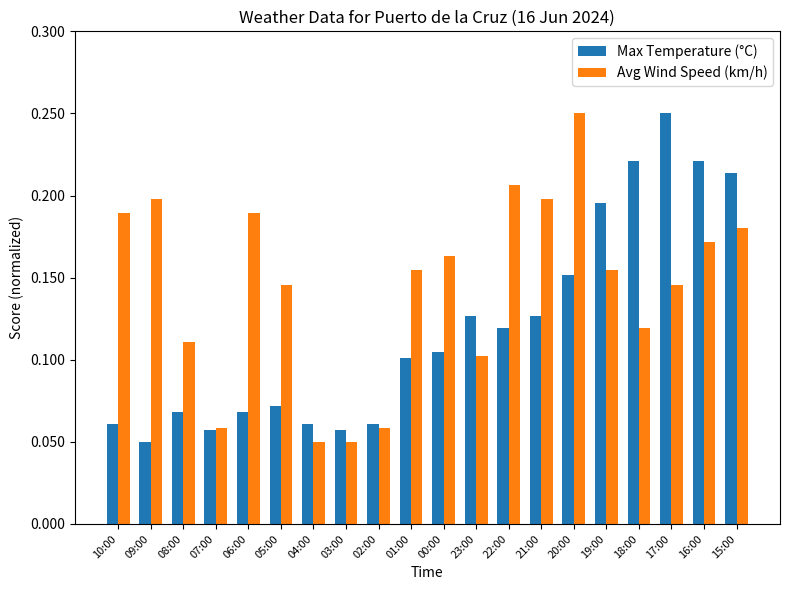

The value of Max Temperature (°C) at 05:00 is 0.1. True or false?

True